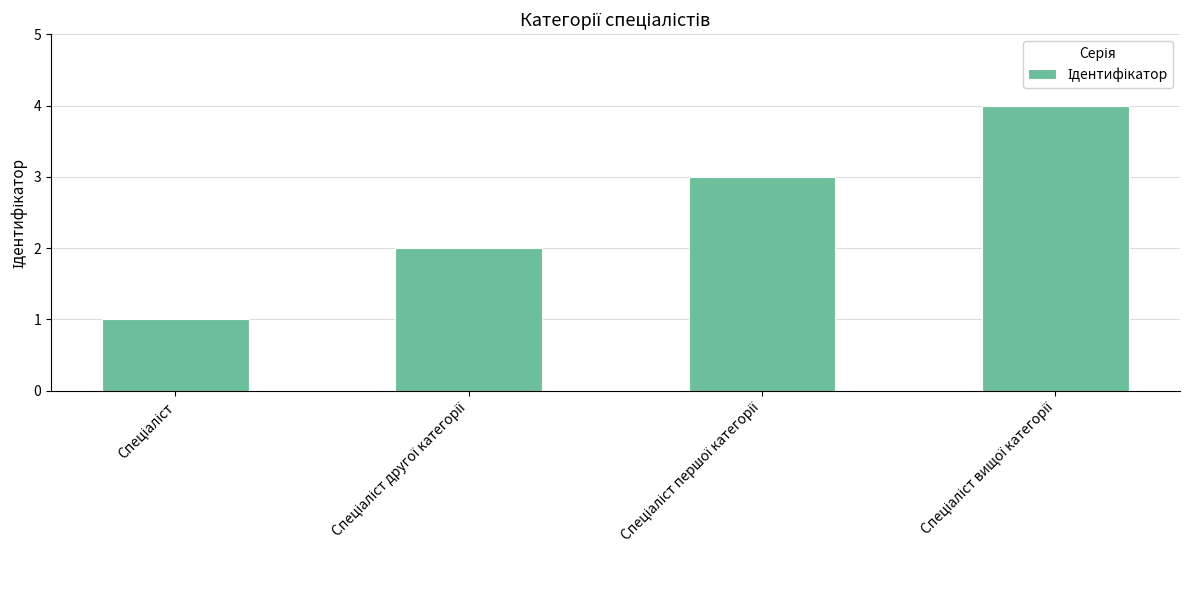

What is the greatest value displayed?

4